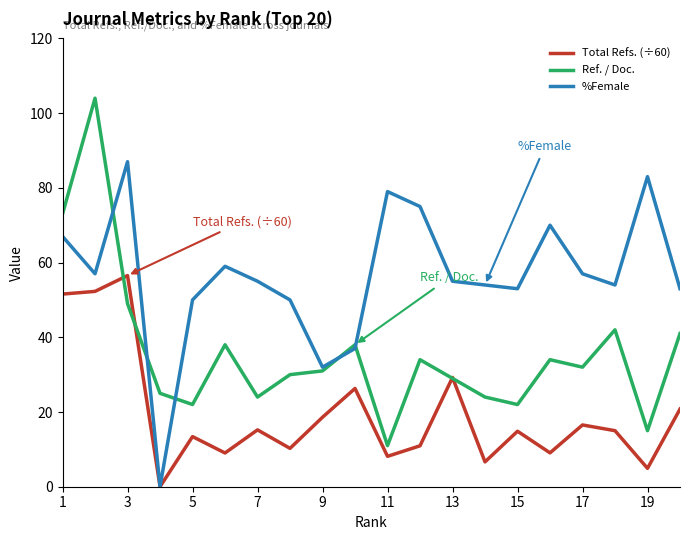

Which series has the largest total across all categories?

%Female